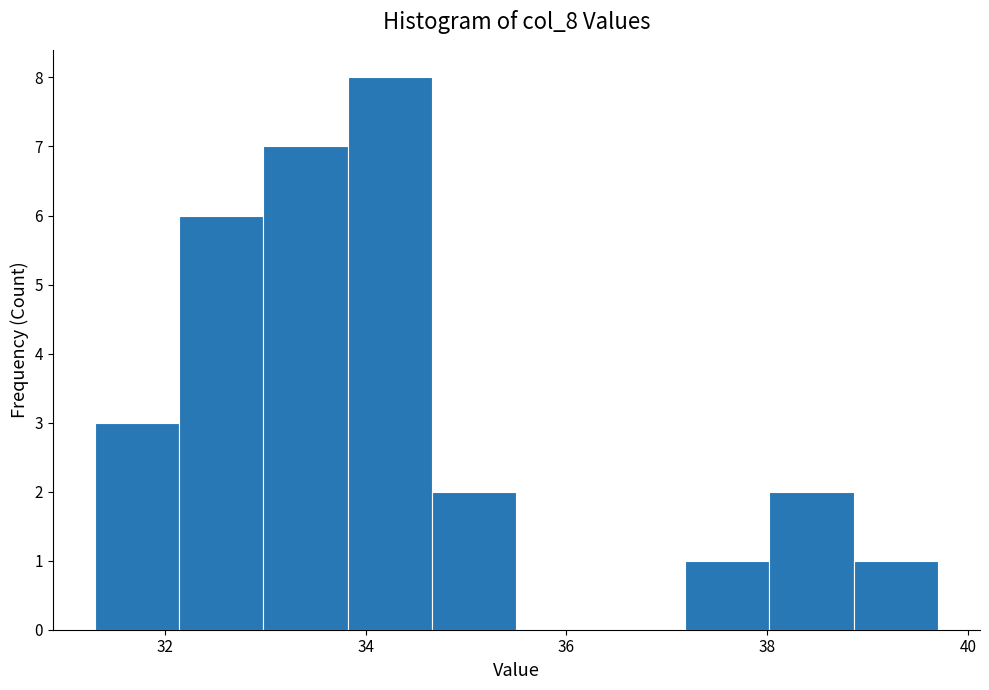

Over which range of the x-axis is the bar tallest?

33.82 to 34.66